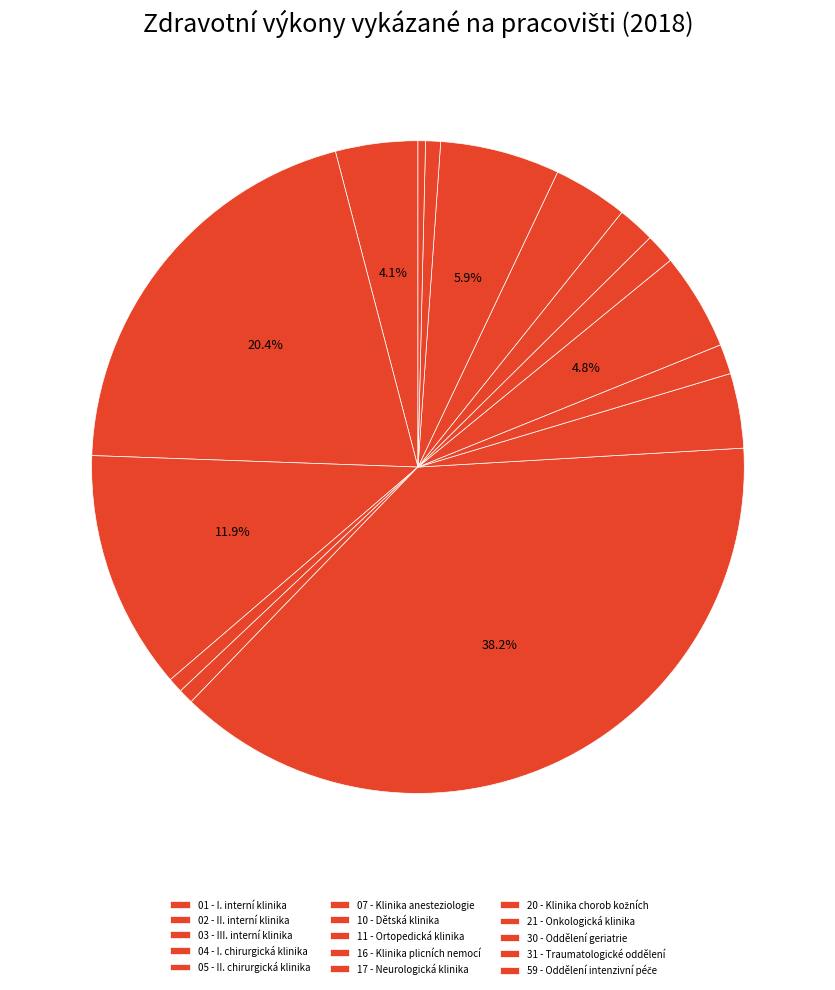

Do 04 - I. chirurgická klinika and 03 - III. interní klinika together represent more than half of the pie?

No